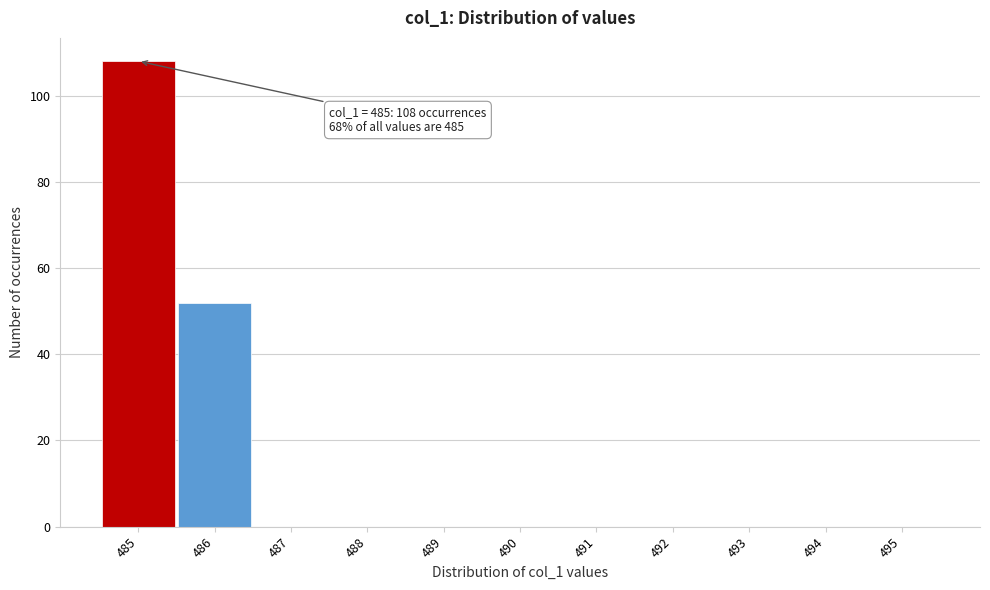

Which range on the x-axis has the tallest bar?

484.5 to 485.5